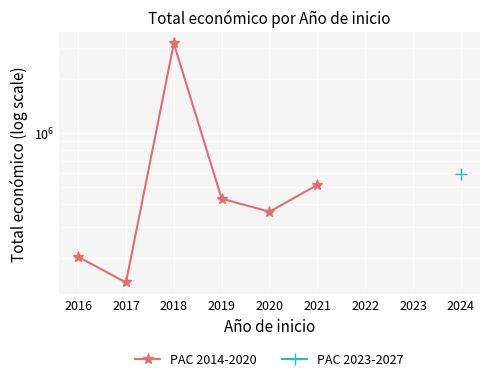

What is the value of the 6th point from the left?

513192.0